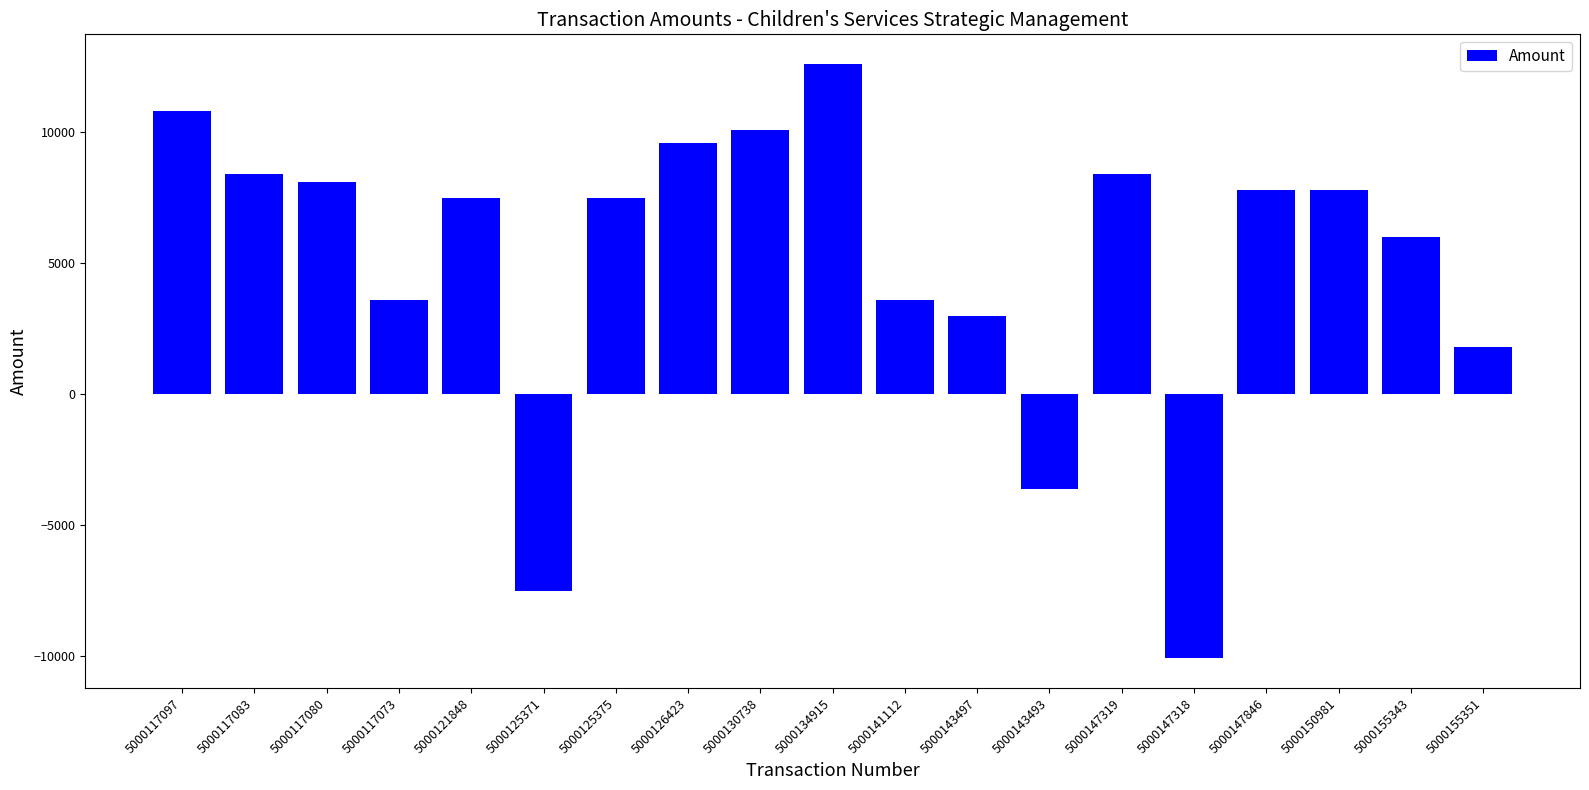

At which label is the value closest to 1260?

5000155351